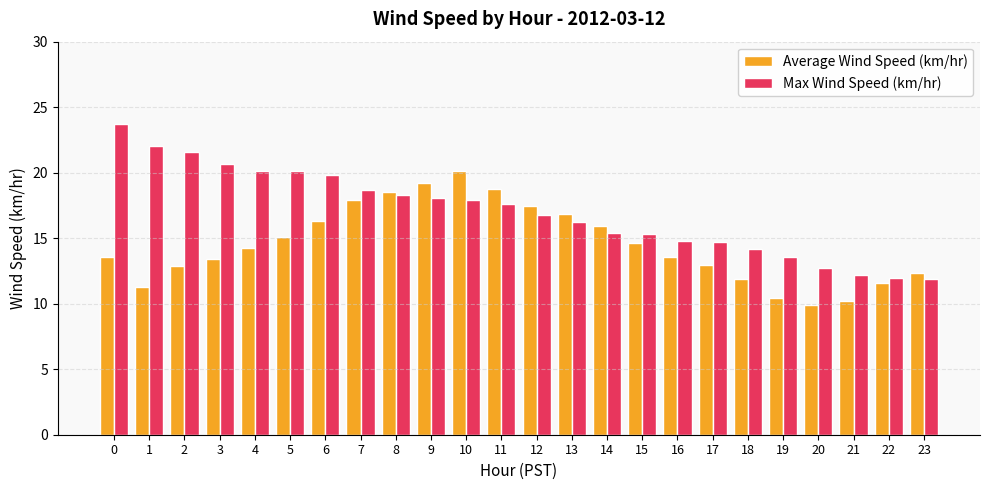

The Average Wind Speed (km/hr) series shows 17.4 at 12. True or false?

True